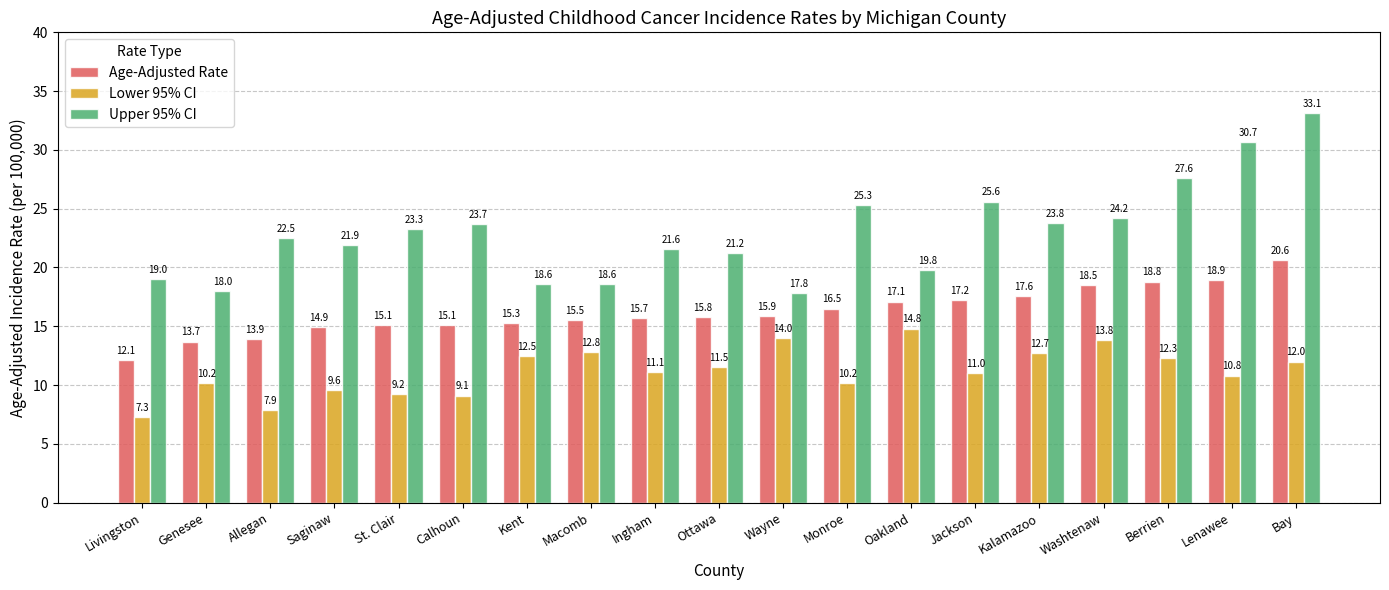

How many groups of bars are there?

19